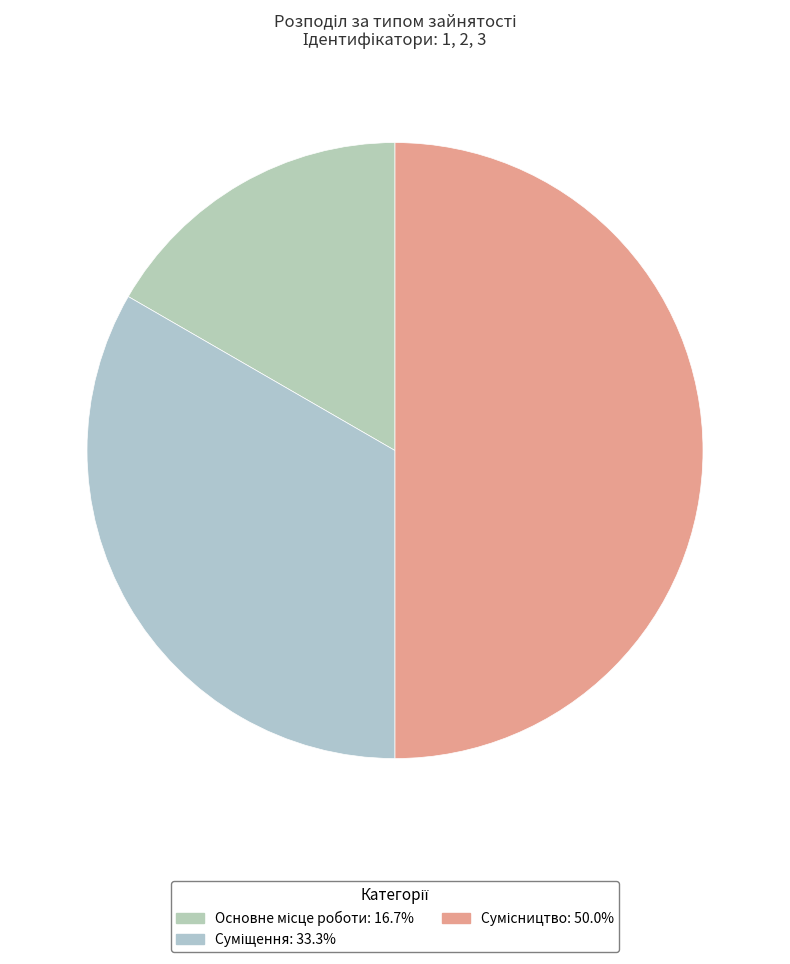

Which slice is the largest?

Сумісництво